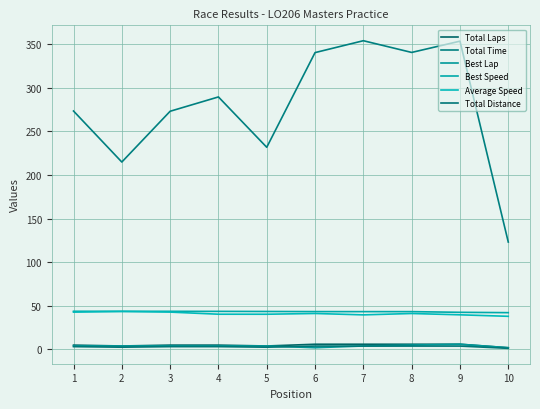

True or false: Best Lap and Total Time cross at least once.

False